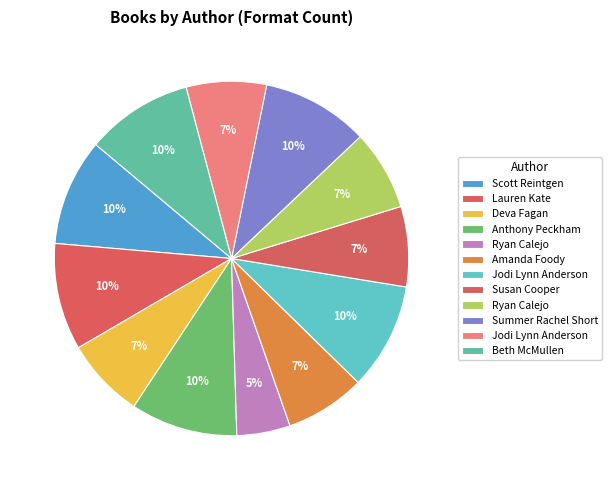

How many segments does this pie chart have?

12